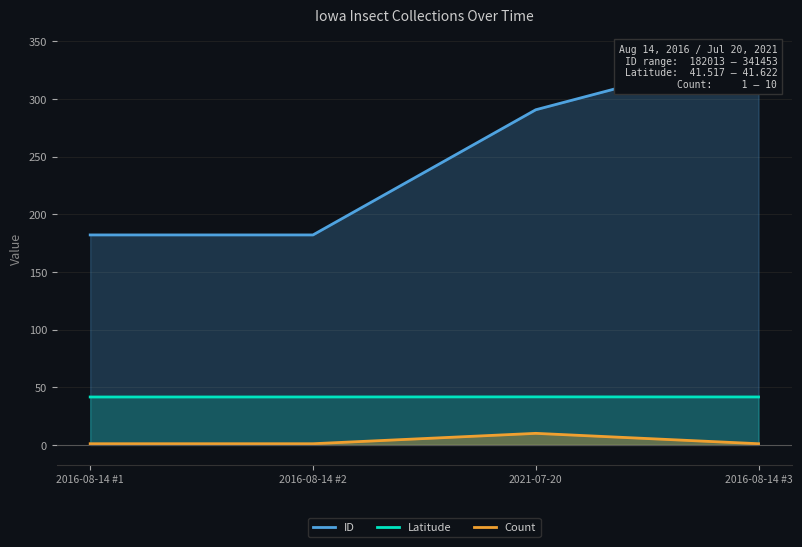

What are all the series names shown in the legend?

ID, Latitude, Count